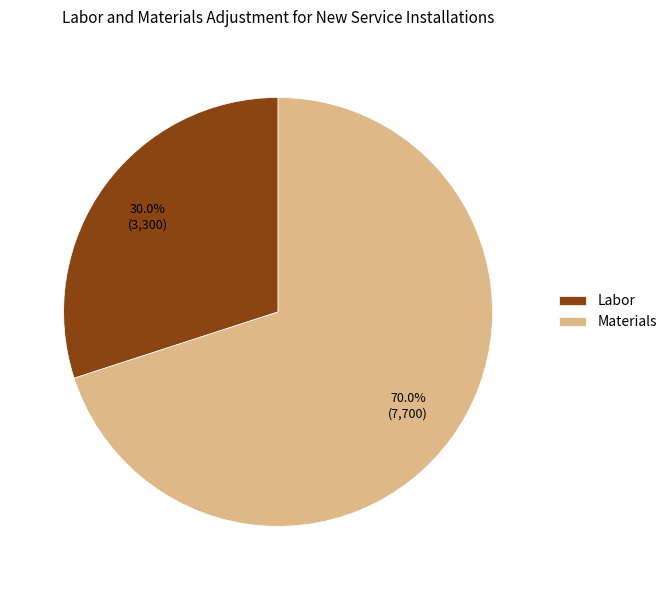

Combined, do Materials and Labor account for over 50%?

Yes